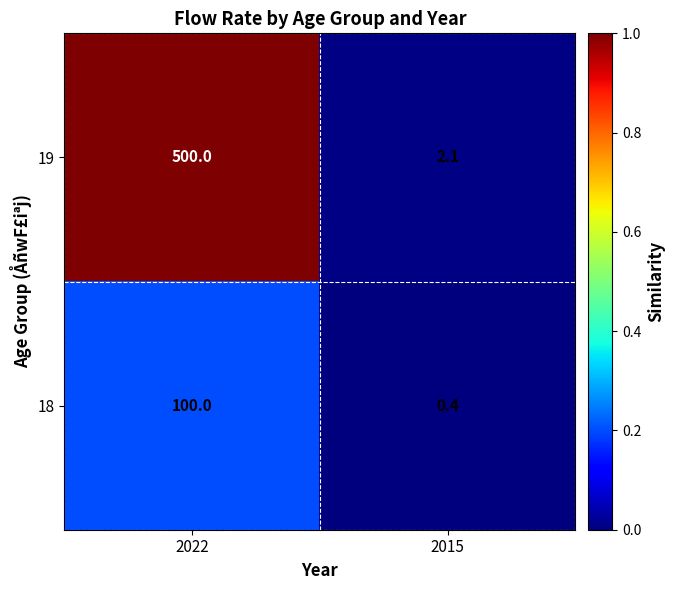

Which series has the widest spread of values?

19